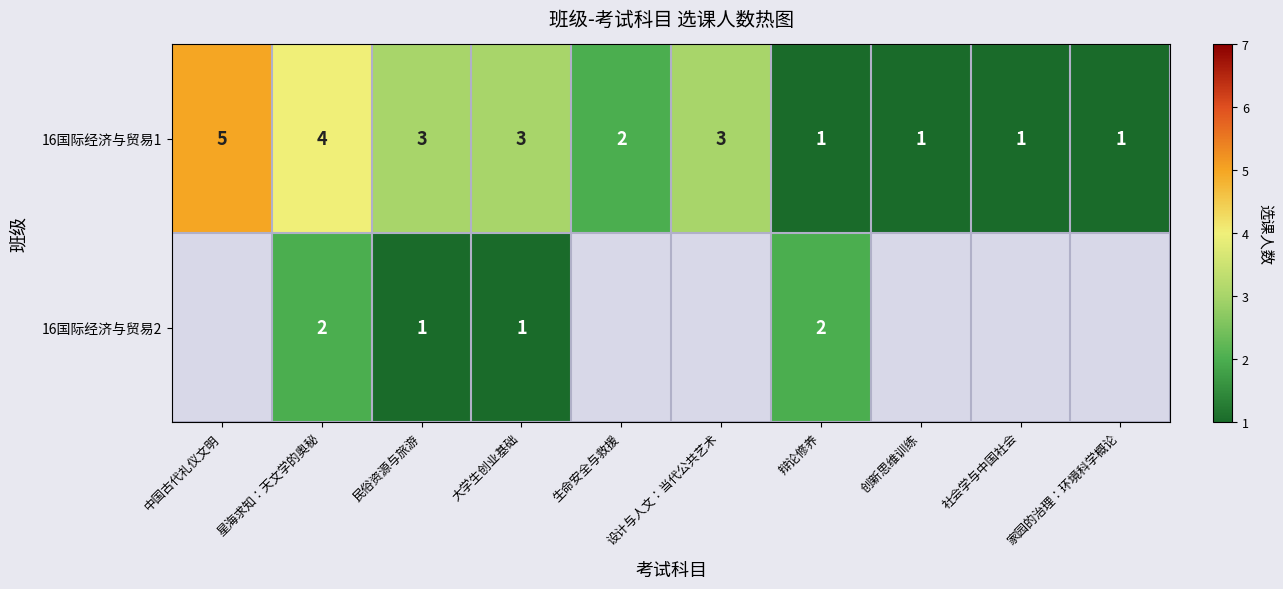

The value of 16国际经济与贸易1 at 辩论修养 is 0. True or false?

False